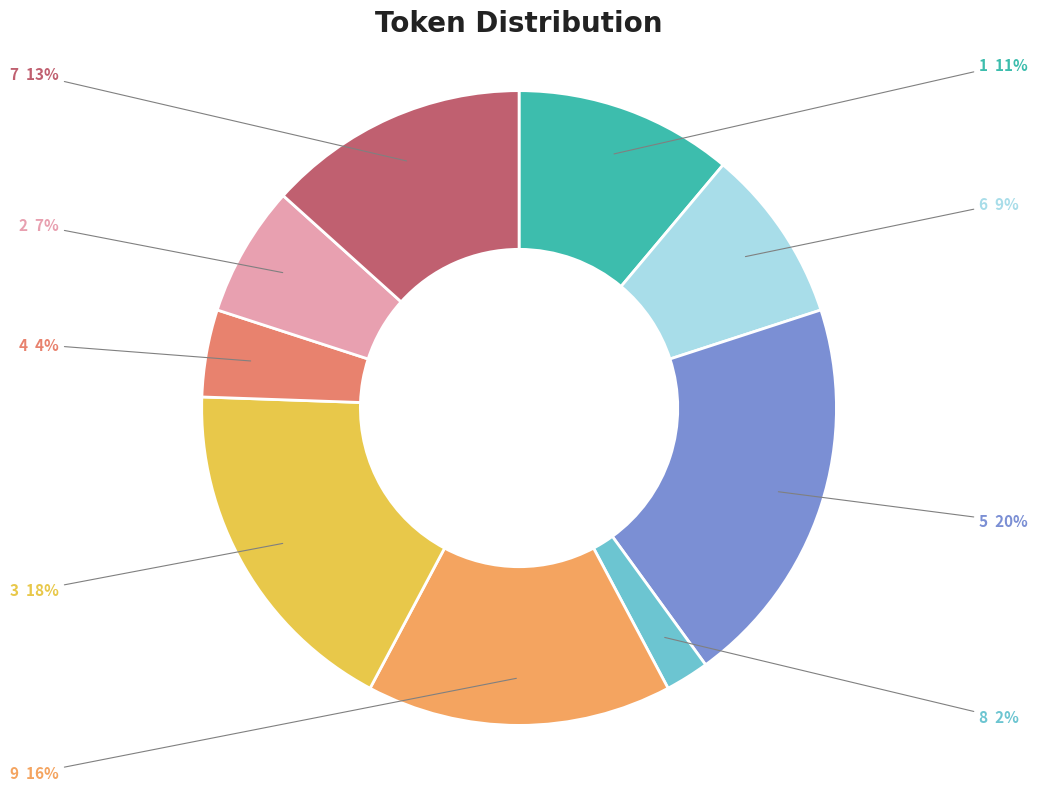

To the nearest percent, what is the difference between the 7 and 4 slice percentages?

9%